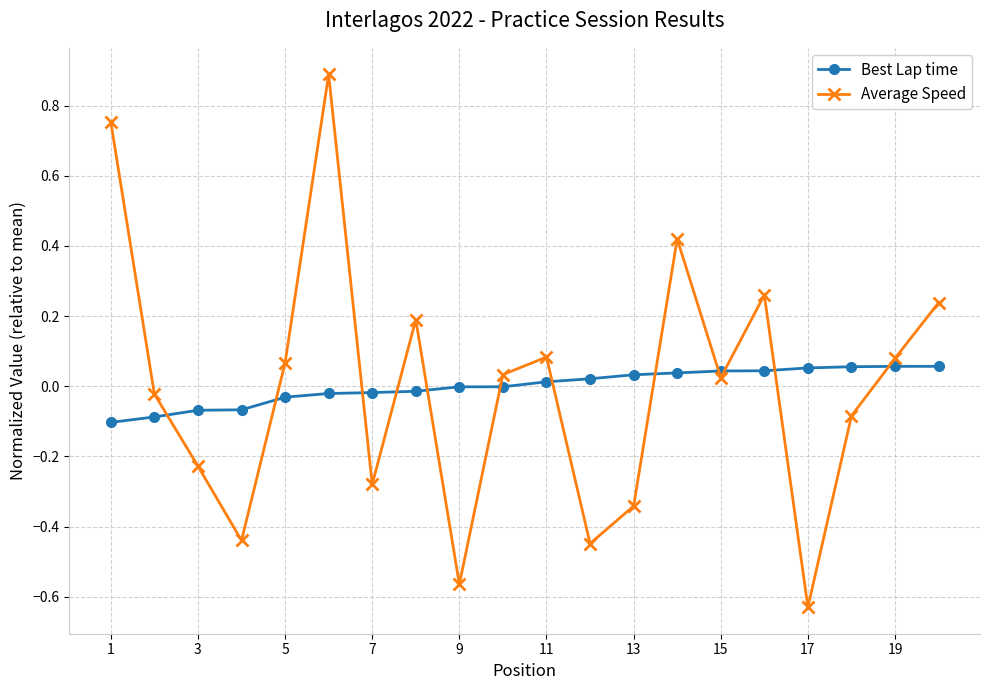

What is the difference between the maximum and minimum values in the Average Speed series?

1.5